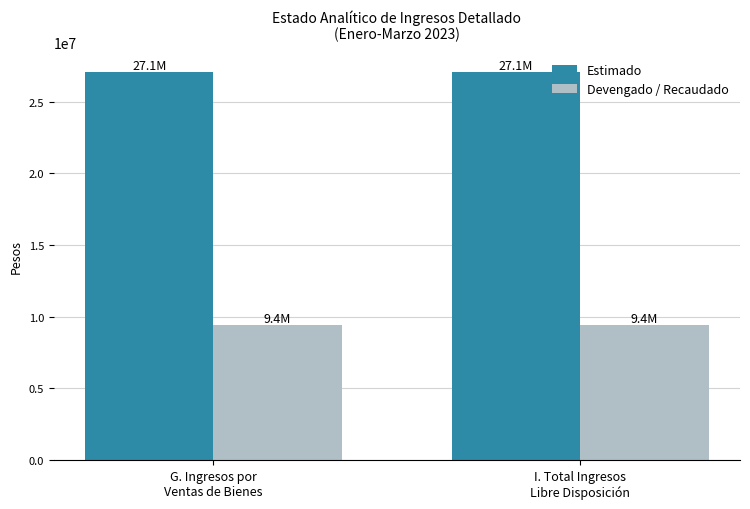

Rank the series by their average value, from highest to lowest.

Estimado, Devengado / Recaudado